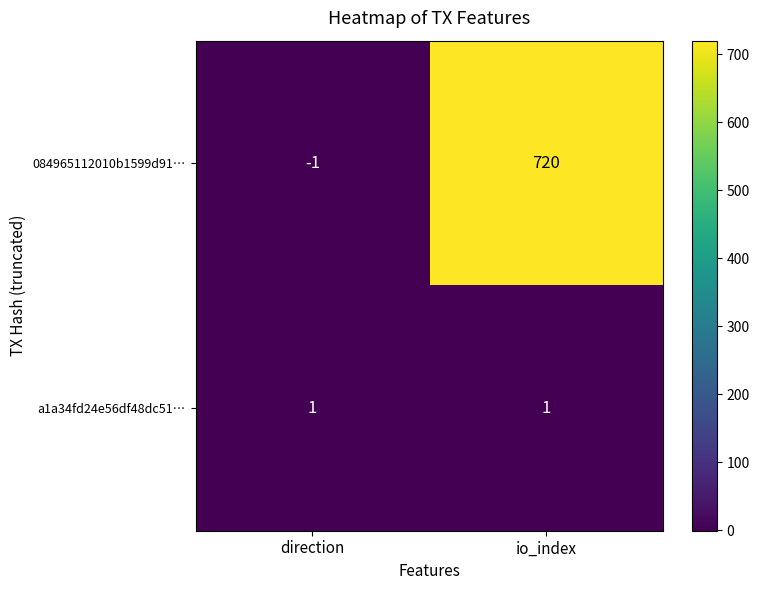

The value of 084965112010b1599d91… at io_index is 720. True or false?

True